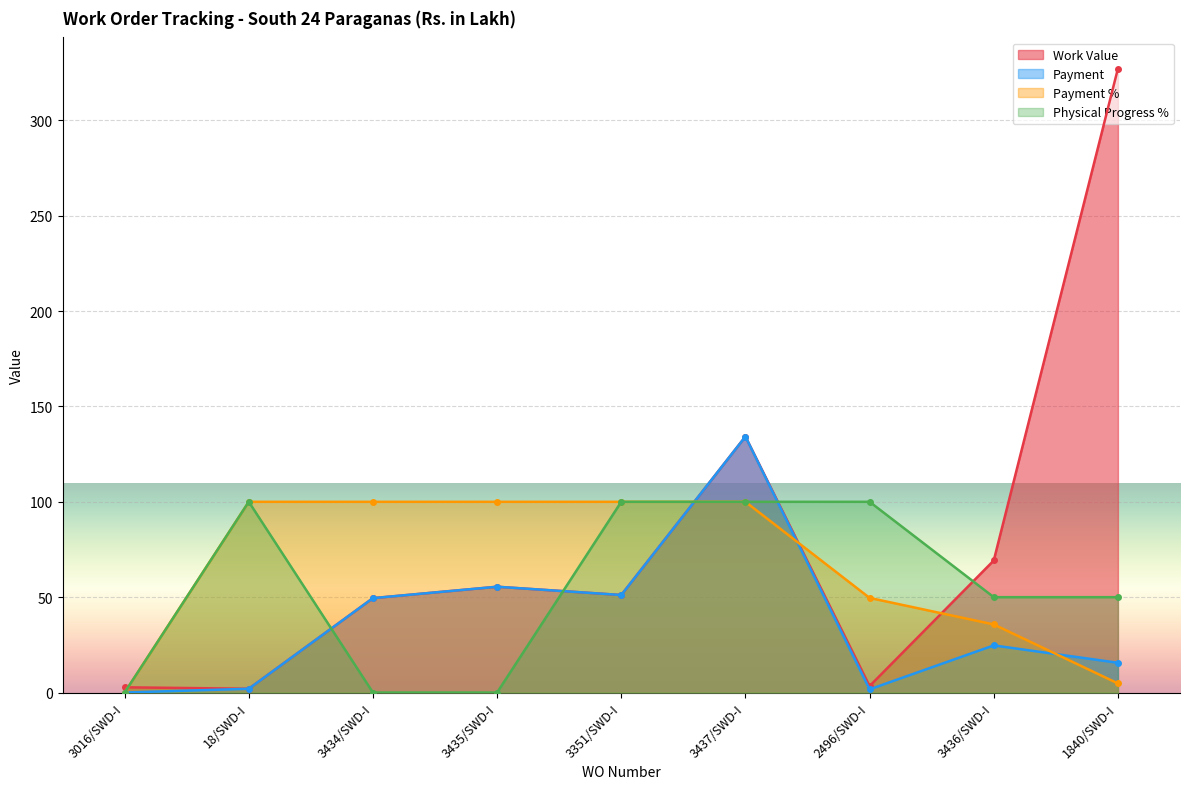

In Payment, how many points are higher than both neighbors (excluding endpoints)?

3